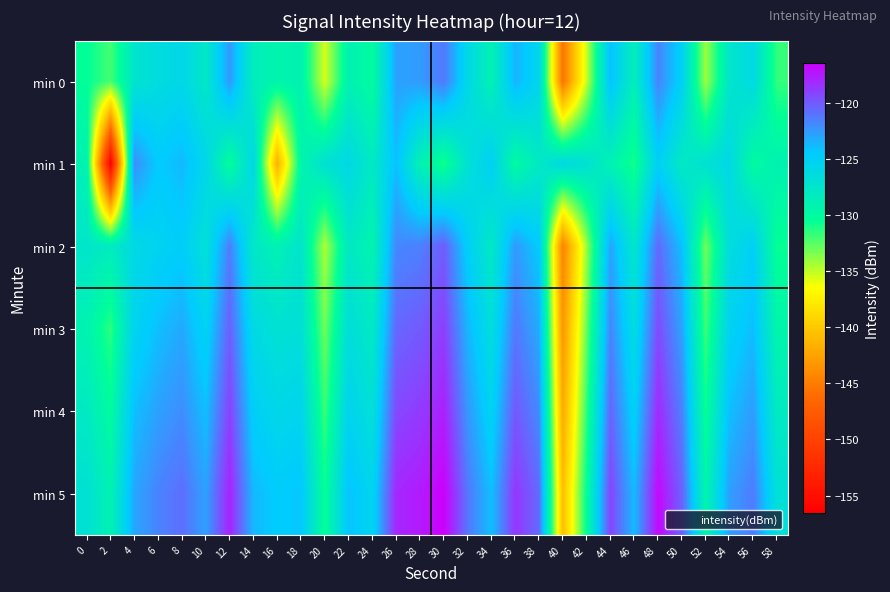

Which label corresponds to the smallest value in the chart?

2